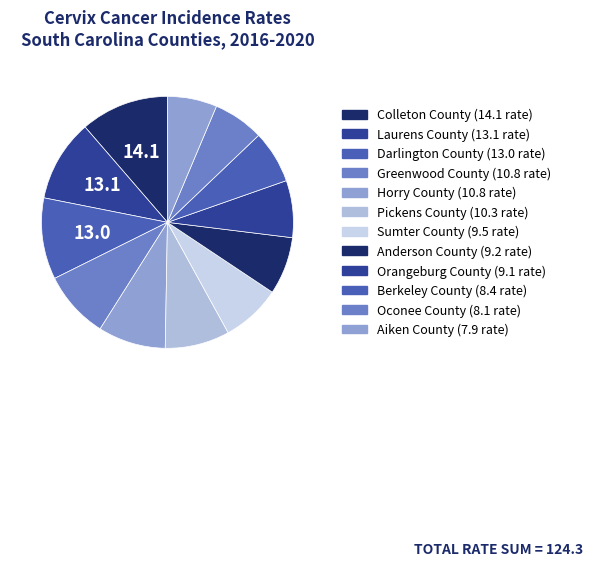

Does any single category account for the majority?

No